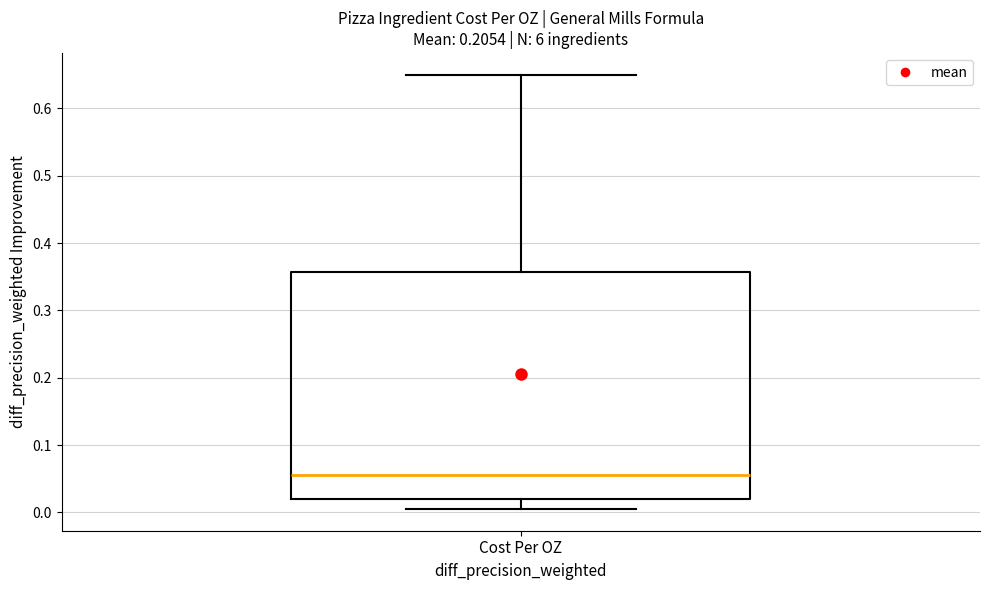

Transcribe this box plot: give where the median line is, the range the box spans, and where the two whiskers end, as read against the y-axis. The values are not printed on the chart, so give them approximately, as read against the axis.

median 0.06, box 0.02 to 0.36, whiskers 0.01 to 0.65